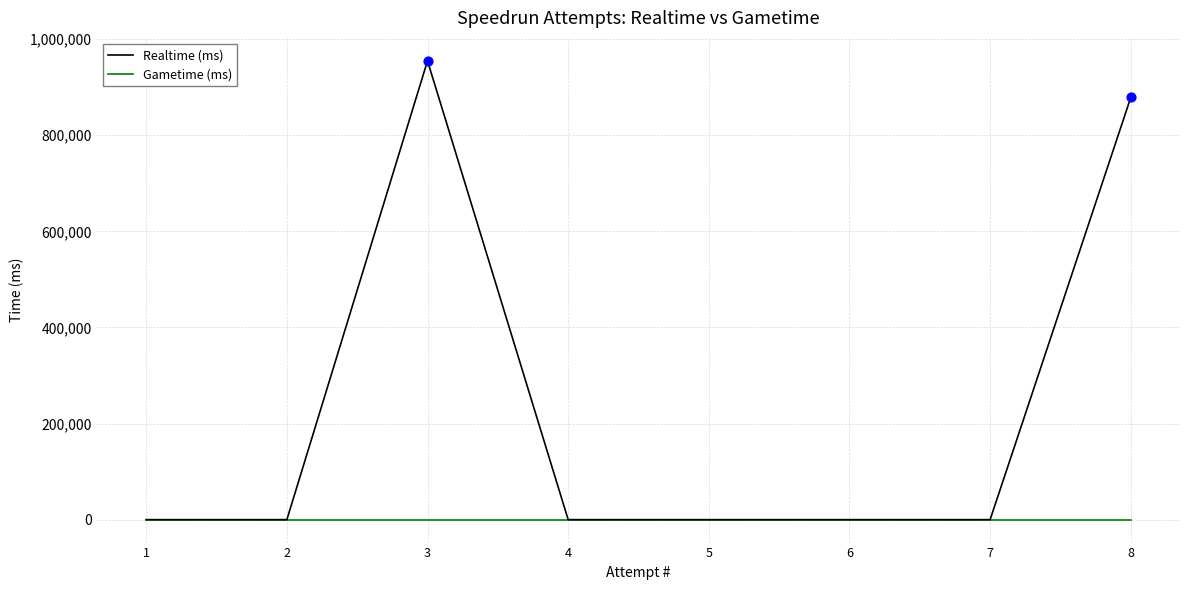

Which series has the largest total across all categories?

Realtime (ms)